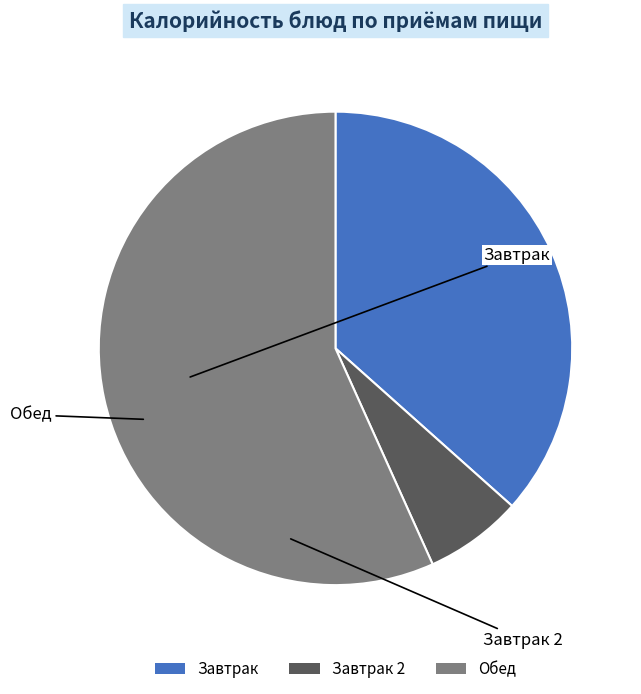

How many segments does this pie chart have?

3